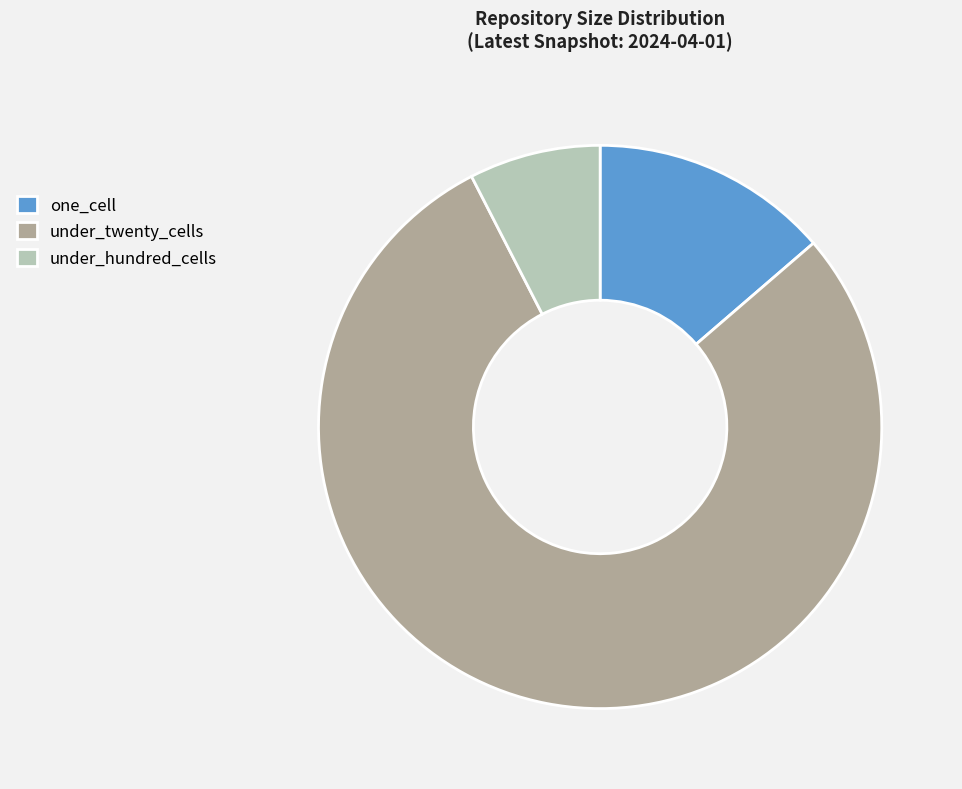

Between under_hundred_cells and under_twenty_cells, which is larger?

under_twenty_cells